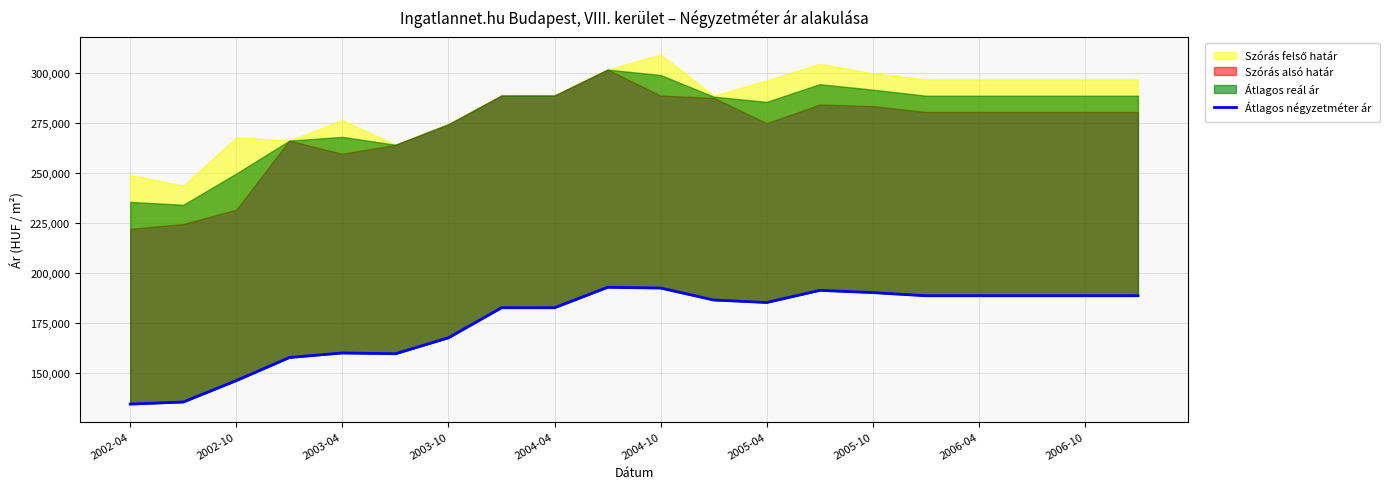

True or false: the data shows 188533 at 2006-10.

True